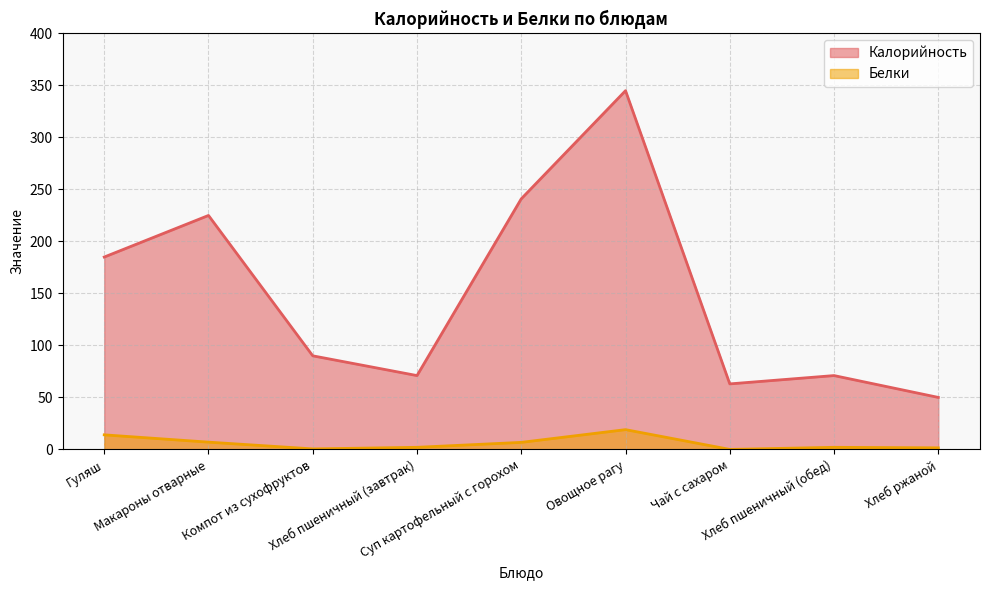

Where is the first local minimum for Калорийность?

Хлеб пшеничный (завтрак)